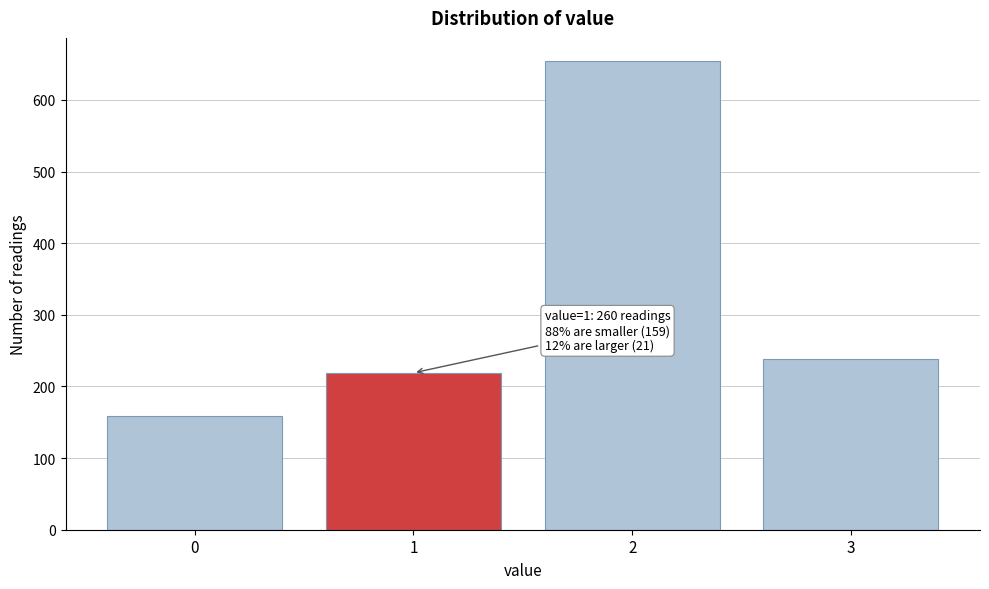

Reading left to right, what are all the values shown in this chart?

159	219	654	238